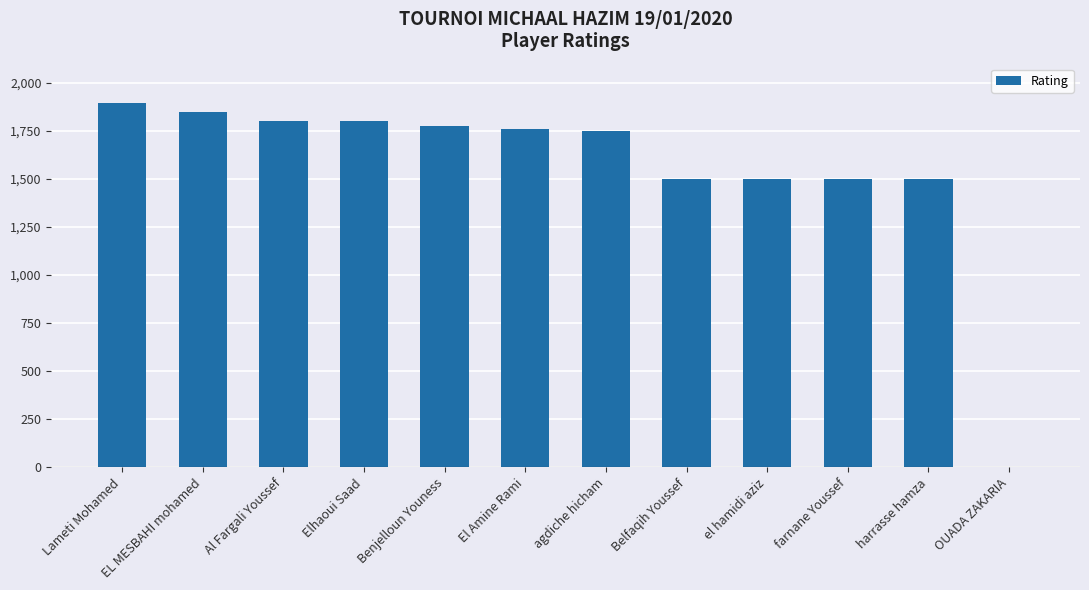

What is the sum of the values at Elhaoui Saad and OUADA ZAKARIA?

1800